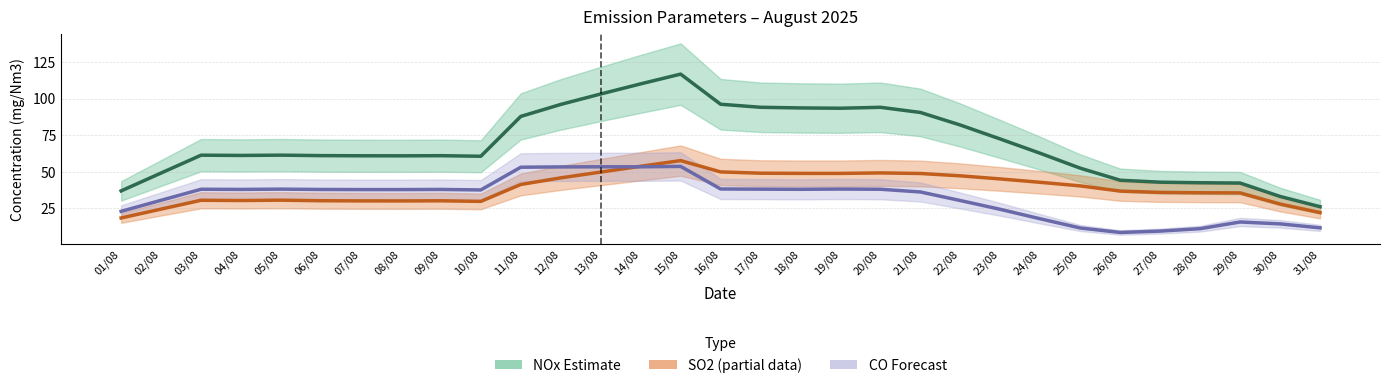

Reading left to right, what are all the values shown in this chart?

NOx (smoothed): 36.9	49.1	61.3	61.1	61.3	61.0	60.9	60.9	61.0	60.6	87.8	96.0	103.1	110.0	116.7	96.1	94.0	93.6	93.4	94.0	90.5	81.9	72.4	62.6	52.4	44.2	42.9	42.5	42.3	33.1	26.1
SO2 (smoothed): 18.4	24.5	30.5	30.3	30.6	30.2	30.1	30.1	30.2	29.7	41.3	45.8	49.8	53.7	57.6	49.9	49.0	48.9	48.9	49.2	48.8	47.2	45.1	42.8	40.3	36.8	35.9	35.6	35.5	27.9	22.1
CO (smoothed): 22.9	30.5	38.0	37.9	38.1	37.9	37.8	37.8	37.9	37.6	53.1	53.3	53.4	53.4	53.7	38.2	38.1	38.0	38.2	38.0	36.2	30.3	24.3	17.8	11.6	8.5	9.4	11.1	15.7	14.4	11.7